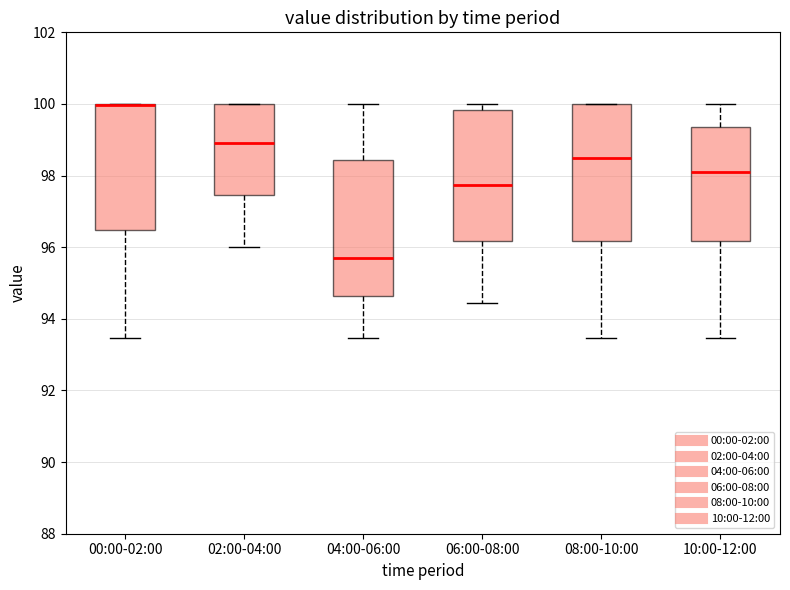

Reading left to right, read every box against the y-axis: the position of its median line, the range the box covers, and the ends of its whiskers. The values are not printed on the chart, so give them approximately, as read against the axis.

00:00-02:00: median 100.0 (drawn on the box's upper edge), box 96.4 to 100.0, whiskers 93.4 to 100.0
02:00-04:00: median 99.0, box 97.4 to 100.0, whiskers 96.0 to 100.0
04:00-06:00: median 95.8, box 94.6 to 98.4, whiskers 93.4 to 100.0
06:00-08:00: median 97.8, box 96.2 to 99.8, whiskers 94.4 to 100.0
08:00-10:00: median 98.6, box 96.2 to 100.0, whiskers 93.4 to 100.0
10:00-12:00: median 98.2, box 96.2 to 99.4, whiskers 93.4 to 100.0